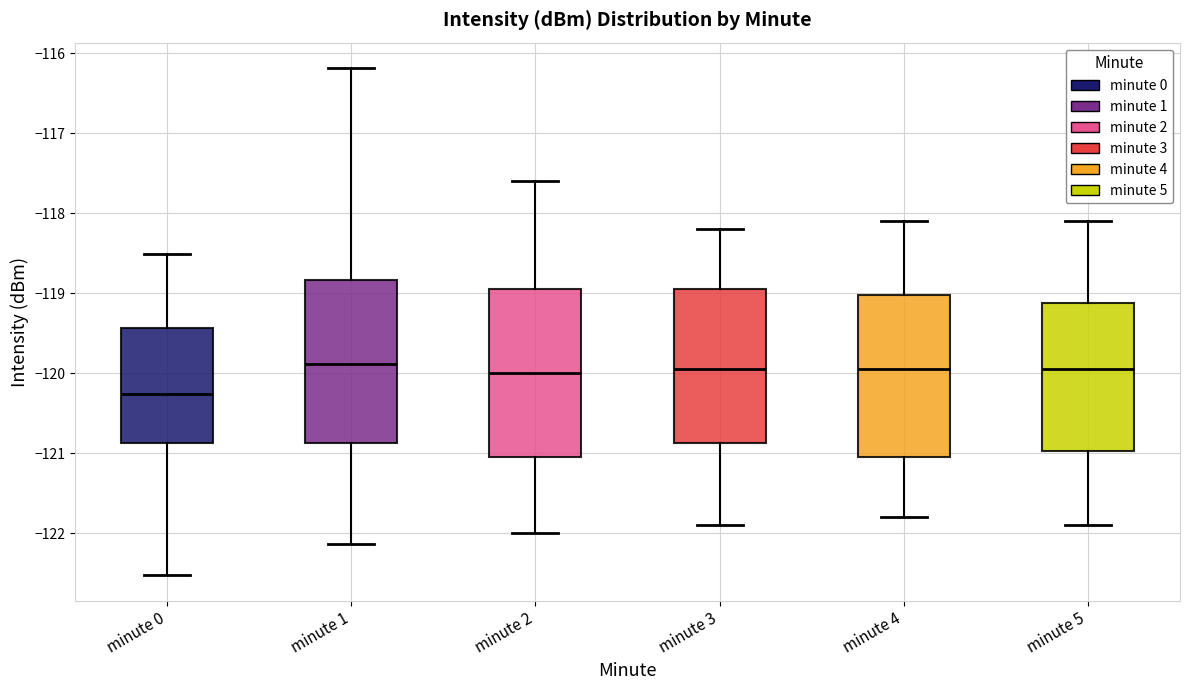

Reading left to right, read every box against the y-axis: the position of its median line, the range the box covers, and the ends of its whiskers. The values are not printed on the chart, so give them approximately, as read against the axis.

minute 0: median -120.3, box -120.9 to -119.4, whiskers -122.5 to -118.5
minute 1: median -119.9, box -120.9 to -118.8, whiskers -122.1 to -116.2
minute 2: median -120.0, box -121.0 to -118.9, whiskers -122.0 to -117.6
minute 3: median -119.9, box -120.9 to -118.9, whiskers -121.9 to -118.2
minute 4: median -119.9, box -121.0 to -119.0, whiskers -121.8 to -118.1
minute 5: median -119.9, box -121.0 to -119.1, whiskers -121.9 to -118.1